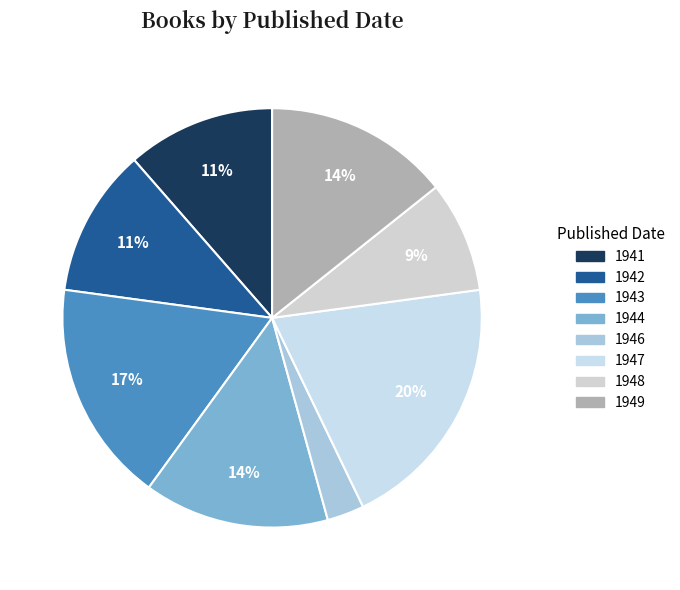

How many segments does this pie chart have?

8